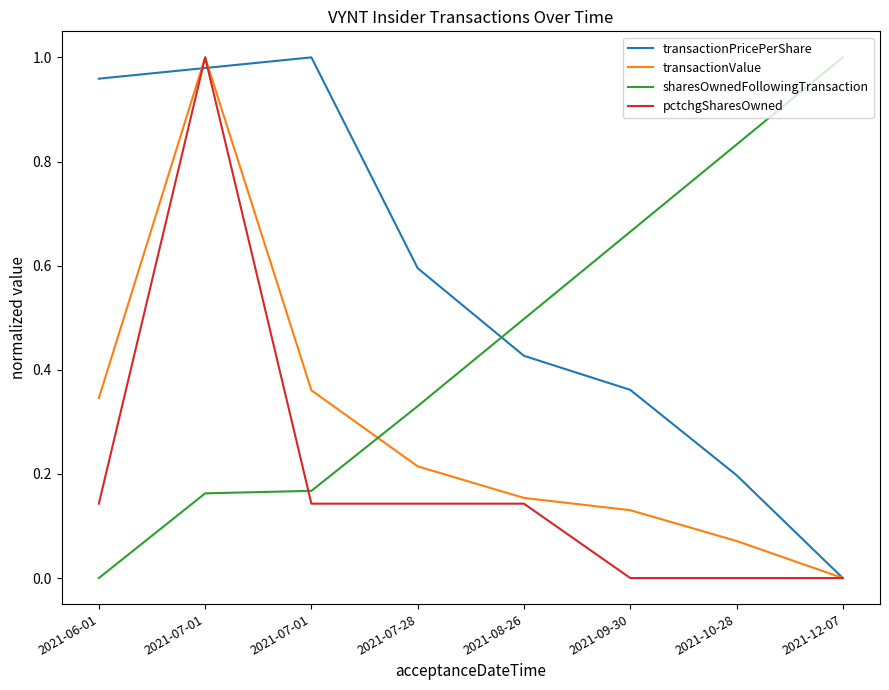

Is it true that sharesOwnedFollowingTransaction equals 0.1 at 2021-07-01?

False